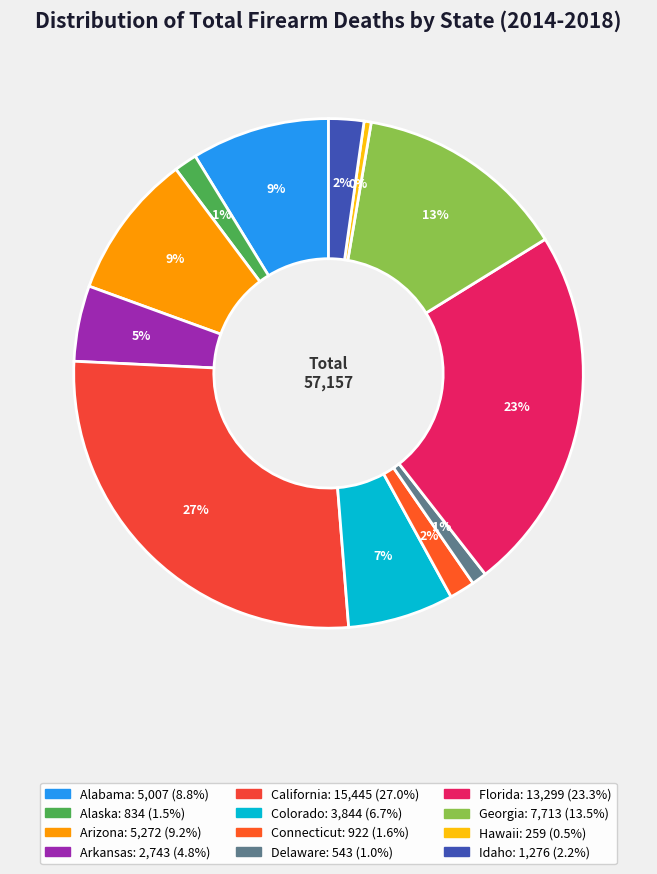

The Alaska slice represents 16% of the pie. True or false?

False